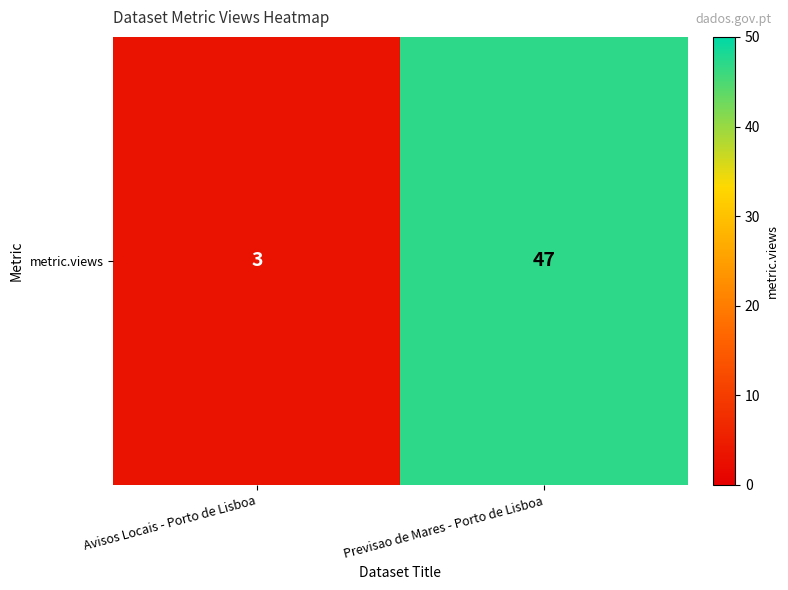

What is the ratio of the value at Previsao de Mares - Porto de Lisboa to the value at Avisos Locais - Porto de Lisboa?

15.7